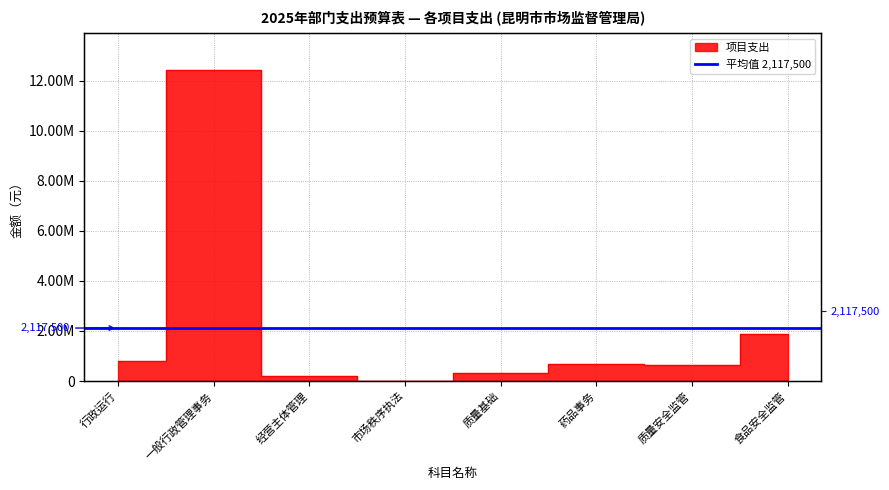

What is the sum of the values at 食品安全监管 and 一般行政管理事务?

14273100